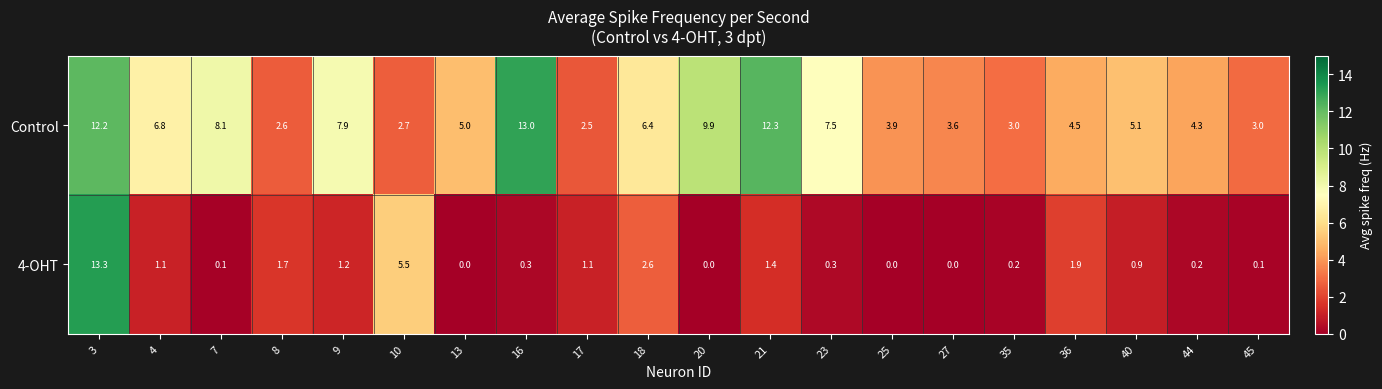

Rank the series by their average value, from highest to lowest.

Control, 4-OHT